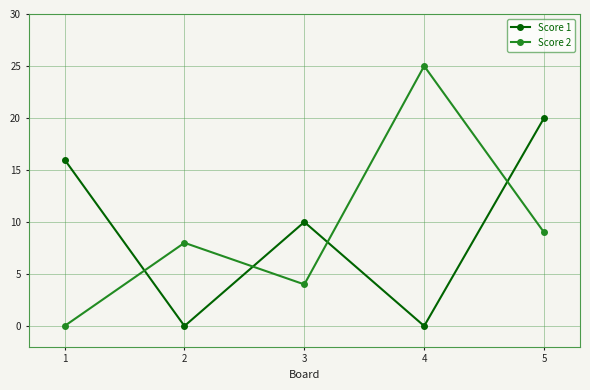

How many interior local peaks does the Score 1 series have?

1